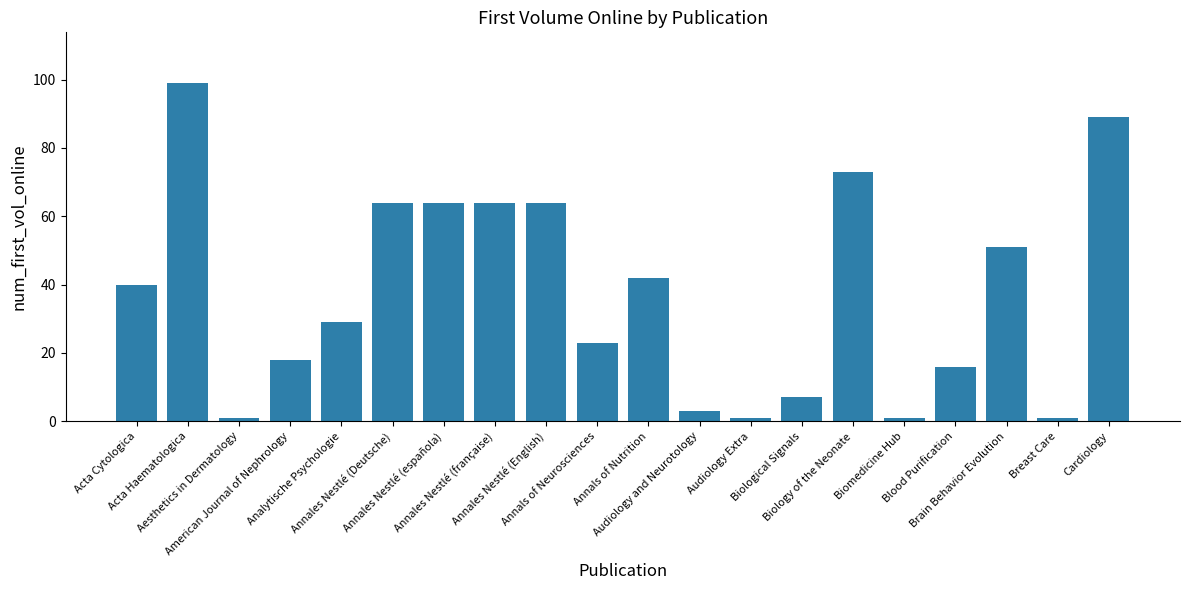

At which label is the value closest to 50?

Brain Behavior Evolution